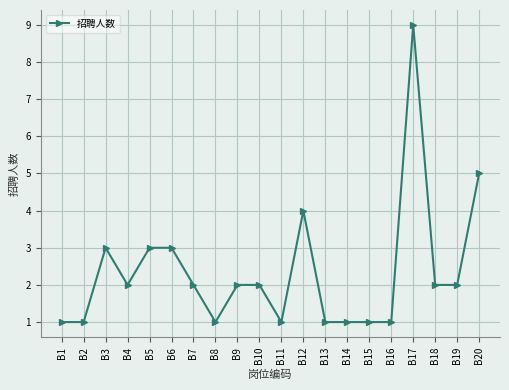

True or false: the data has more than 2 interior local peaks.

True